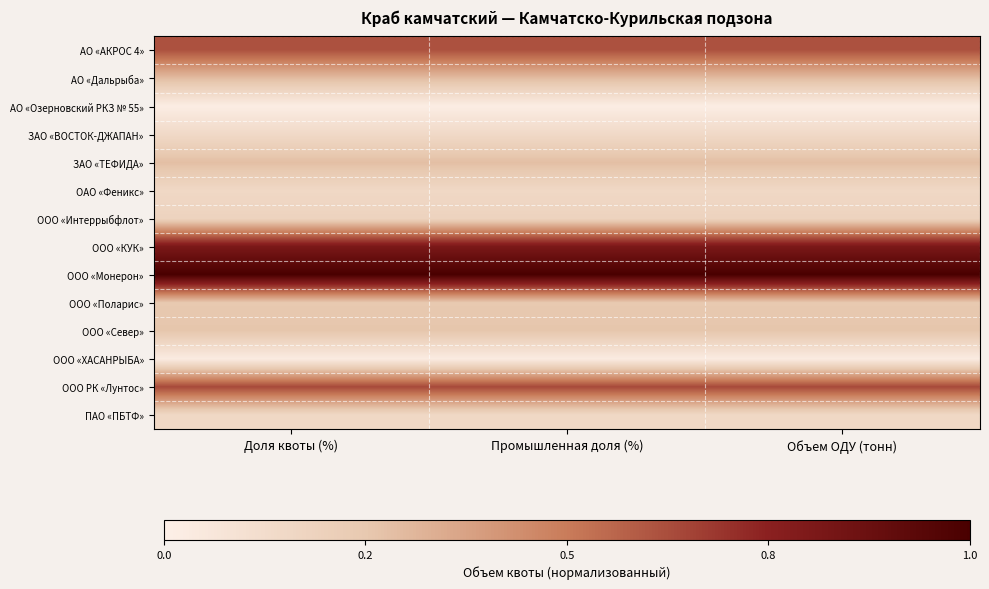

What is the spread (max minus min) of values at Объем ОДУ (тонн)?

1.0